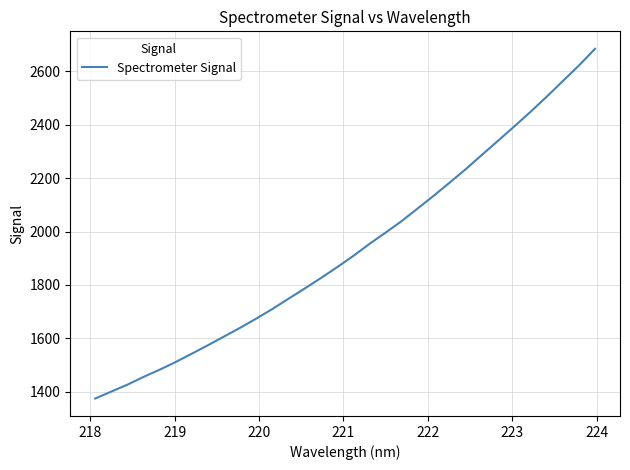

How many lines are shown in the chart?

1